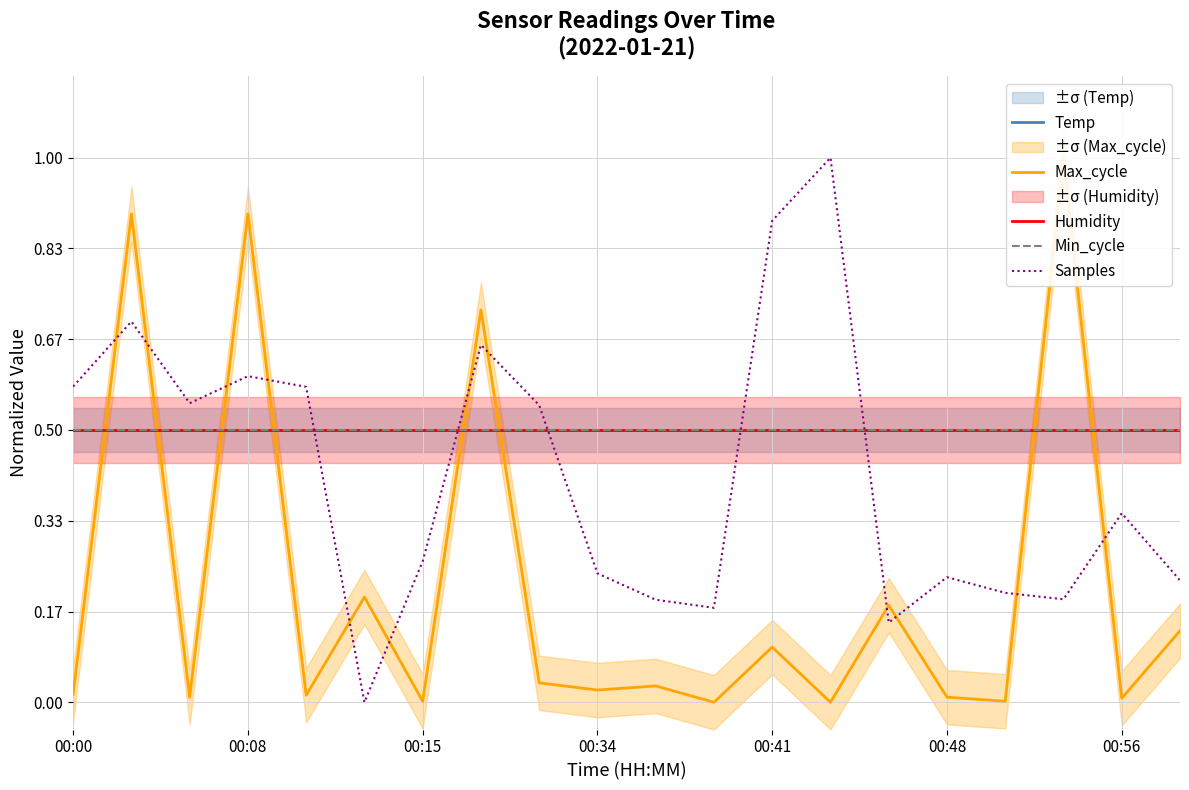

Reading right to left, extract all data points from this chart.

Temp: 0.5	0.5	0.5	0.5	0.5	0.5	0.5	0.5	0.5	0.5	0.5	0.5	0.5	0.5	0.5	0.5	0.5	0.5	0.5	0.5
Max_cycle: 0.1	0.0	1.0	0.0	0.0	0.2	0.0	0.1	0.0	0.0	0.0	0.0	0.7	0.0	0.2	0.0	0.9	0.0	0.9	0.0
Humidity: 0.5	0.5	0.5	0.5	0.5	0.5	0.5	0.5	0.5	0.5	0.5	0.5	0.5	0.5	0.5	0.5	0.5	0.5	0.5	0.5
Min_cycle: 0.5	0.5	0.5	0.5	0.5	0.5	0.5	0.5	0.5	0.5	0.5	0.5	0.5	0.5	0.5	0.5	0.5	0.5	0.5	0.5
Samples: 0.2	0.3	0.2	0.2	0.2	0.1	1.0	0.9	0.2	0.2	0.2	0.5	0.7	0.3	0.0	0.6	0.6	0.5	0.7	0.6